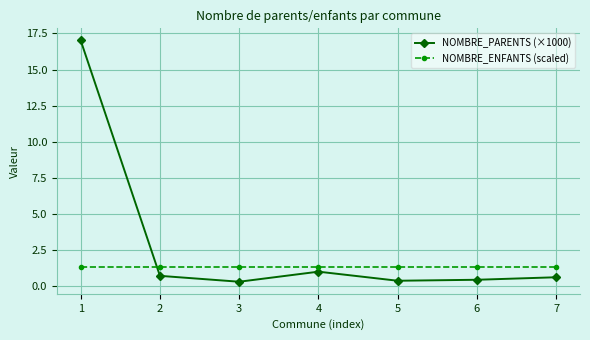

What is the difference between the maximum and second lowest values in the NOMBRE_PARENTS (×1000) series?

16.6